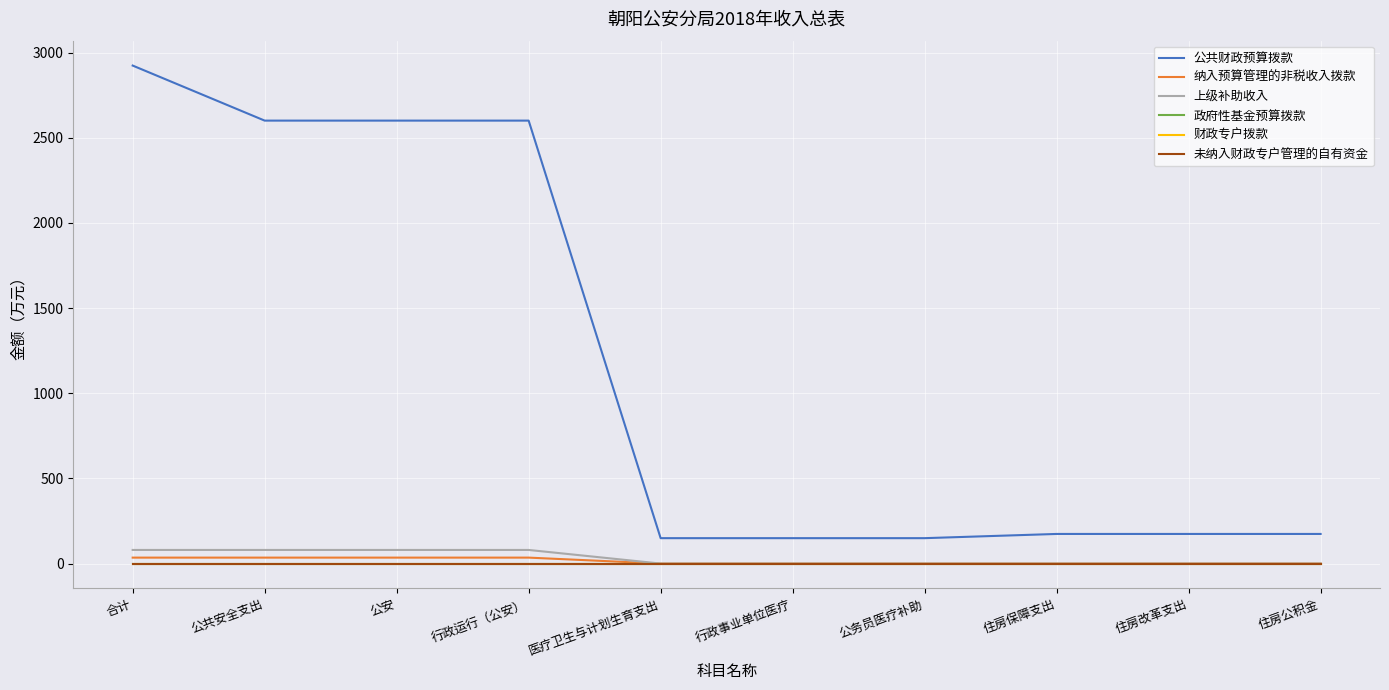

At how many categories does at least one series exceed 1375?

4